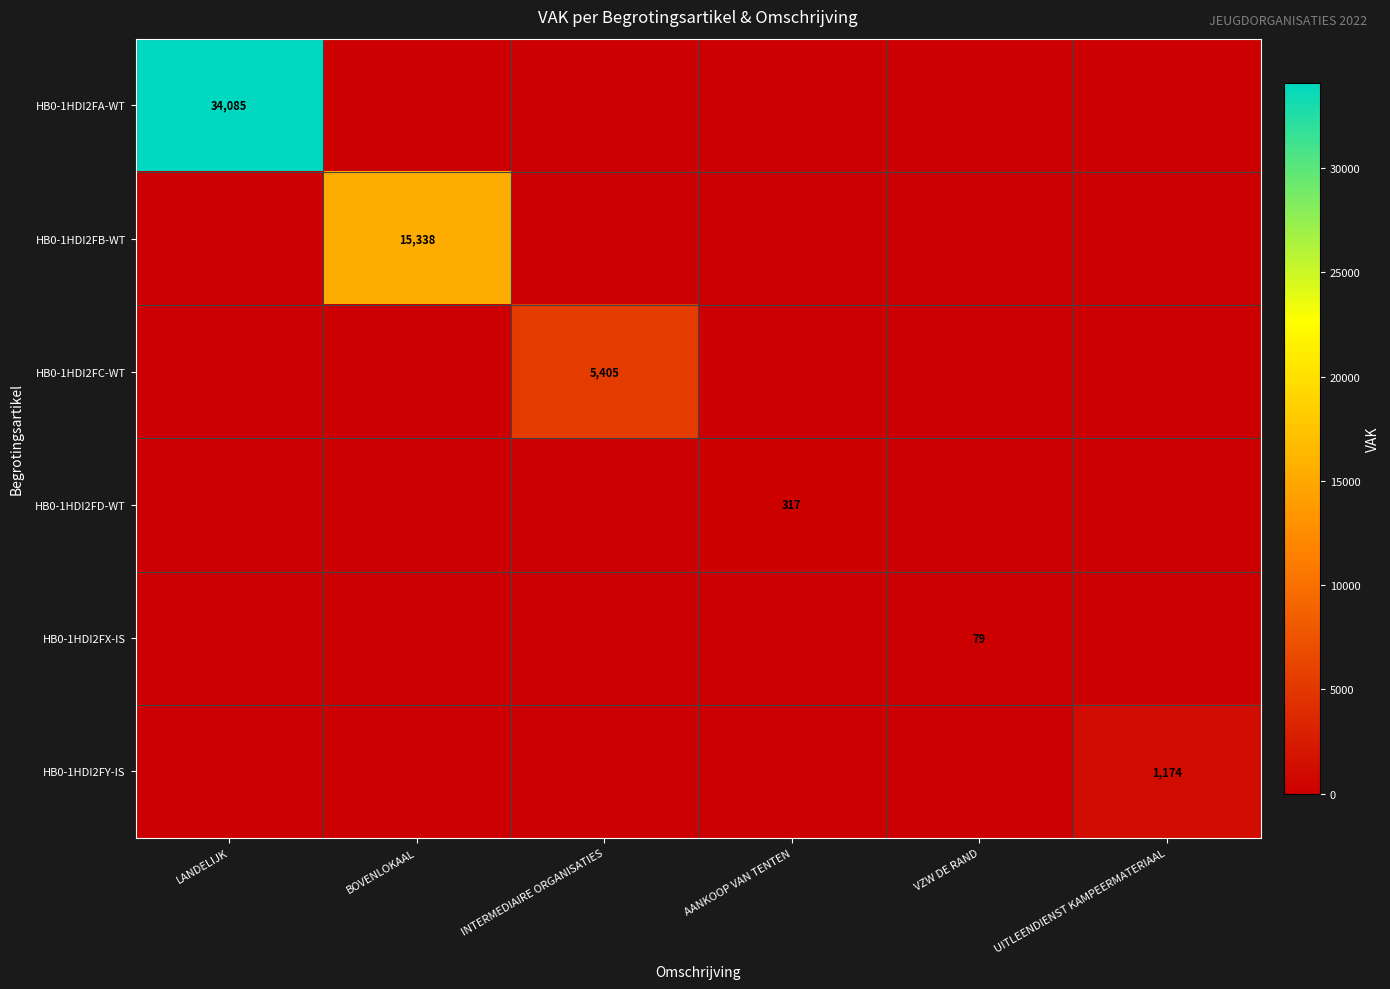

At which category does the chart reach its peak across all series?

LANDELIJK